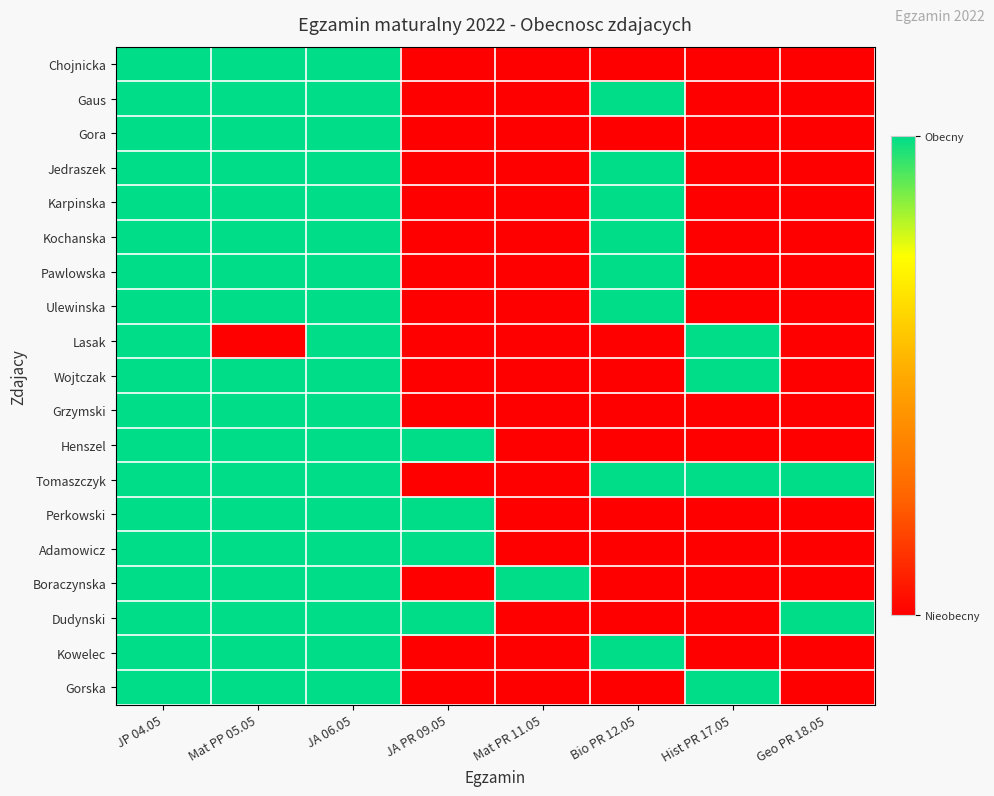

Reading left to right, transcribe all the data shown in this chart.

Chojnicka: JP 04.05=1	Mat PP 05.05=1	JA 06.05=1	JA PR 09.05=0	Mat PR 11.05=0	Bio PR 12.05=0	Hist PR 17.05=0	Geo PR 18.05=0
Gaus: JP 04.05=1	Mat PP 05.05=1	JA 06.05=1	JA PR 09.05=0	Mat PR 11.05=0	Bio PR 12.05=1	Hist PR 17.05=0	Geo PR 18.05=0
Gora: JP 04.05=1	Mat PP 05.05=1	JA 06.05=1	JA PR 09.05=0	Mat PR 11.05=0	Bio PR 12.05=0	Hist PR 17.05=0	Geo PR 18.05=0
Jedraszek: JP 04.05=1	Mat PP 05.05=1	JA 06.05=1	JA PR 09.05=0	Mat PR 11.05=0	Bio PR 12.05=1	Hist PR 17.05=0	Geo PR 18.05=0
Karpinska: JP 04.05=1	Mat PP 05.05=1	JA 06.05=1	JA PR 09.05=0	Mat PR 11.05=0	Bio PR 12.05=1	Hist PR 17.05=0	Geo PR 18.05=0
Kochanska: JP 04.05=1	Mat PP 05.05=1	JA 06.05=1	JA PR 09.05=0	Mat PR 11.05=0	Bio PR 12.05=1	Hist PR 17.05=0	Geo PR 18.05=0
Pawlowska: JP 04.05=1	Mat PP 05.05=1	JA 06.05=1	JA PR 09.05=0	Mat PR 11.05=0	Bio PR 12.05=1	Hist PR 17.05=0	Geo PR 18.05=0
Ulewinska: JP 04.05=1	Mat PP 05.05=1	JA 06.05=1	JA PR 09.05=0	Mat PR 11.05=0	Bio PR 12.05=1	Hist PR 17.05=0	Geo PR 18.05=0
Lasak: JP 04.05=1	Mat PP 05.05=0	JA 06.05=1	JA PR 09.05=0	Mat PR 11.05=0	Bio PR 12.05=0	Hist PR 17.05=1	Geo PR 18.05=0
Wojtczak: JP 04.05=1	Mat PP 05.05=1	JA 06.05=1	JA PR 09.05=0	Mat PR 11.05=0	Bio PR 12.05=0	Hist PR 17.05=1	Geo PR 18.05=0
Grzymski: JP 04.05=1	Mat PP 05.05=1	JA 06.05=1	JA PR 09.05=0	Mat PR 11.05=0	Bio PR 12.05=0	Hist PR 17.05=0	Geo PR 18.05=0
Henszel: JP 04.05=1	Mat PP 05.05=1	JA 06.05=1	JA PR 09.05=1	Mat PR 11.05=0	Bio PR 12.05=0	Hist PR 17.05=0	Geo PR 18.05=0
Tomaszczyk: JP 04.05=1	Mat PP 05.05=1	JA 06.05=1	JA PR 09.05=0	Mat PR 11.05=0	Bio PR 12.05=1	Hist PR 17.05=1	Geo PR 18.05=1
Perkowski: JP 04.05=1	Mat PP 05.05=1	JA 06.05=1	JA PR 09.05=1	Mat PR 11.05=0	Bio PR 12.05=0	Hist PR 17.05=0	Geo PR 18.05=0
Adamowicz: JP 04.05=1	Mat PP 05.05=1	JA 06.05=1	JA PR 09.05=1	Mat PR 11.05=0	Bio PR 12.05=0	Hist PR 17.05=0	Geo PR 18.05=0
Boraczynska: JP 04.05=1	Mat PP 05.05=1	JA 06.05=1	JA PR 09.05=0	Mat PR 11.05=1	Bio PR 12.05=0	Hist PR 17.05=0	Geo PR 18.05=0
Dudynski: JP 04.05=1	Mat PP 05.05=1	JA 06.05=1	JA PR 09.05=1	Mat PR 11.05=0	Bio PR 12.05=0	Hist PR 17.05=0	Geo PR 18.05=1
Kowelec: JP 04.05=1	Mat PP 05.05=1	JA 06.05=1	JA PR 09.05=0	Mat PR 11.05=0	Bio PR 12.05=1	Hist PR 17.05=0	Geo PR 18.05=0
Gorska: JP 04.05=1	Mat PP 05.05=1	JA 06.05=1	JA PR 09.05=0	Mat PR 11.05=0	Bio PR 12.05=0	Hist PR 17.05=1	Geo PR 18.05=0